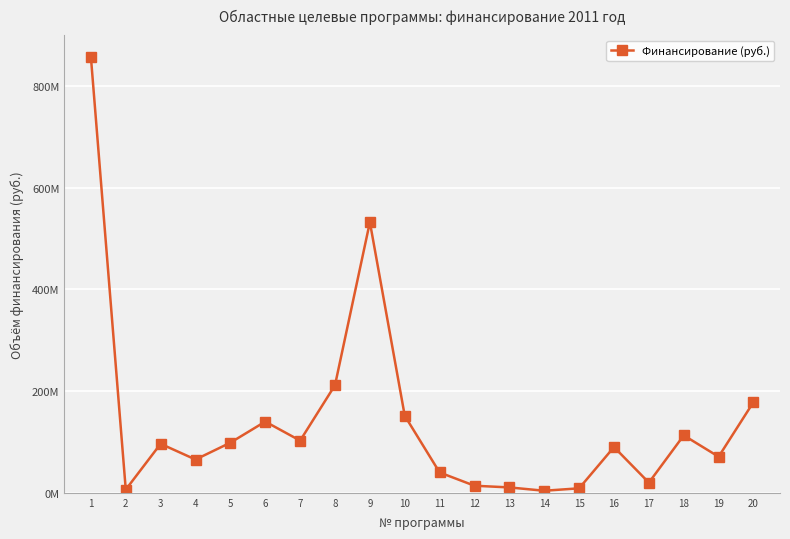

Which has a higher value, 9 or 11?

9